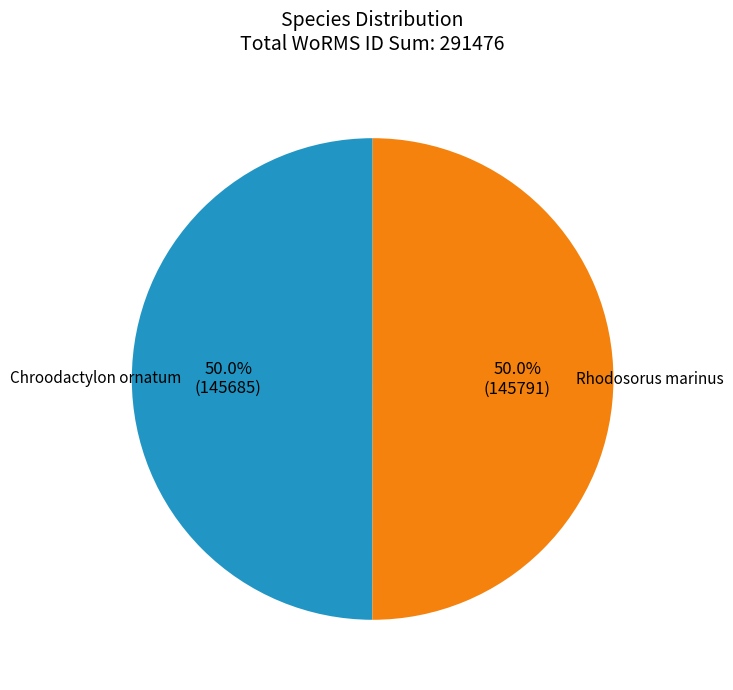

To the nearest percent, what percentage of the pie is Chroodactylon ornatum?

50%